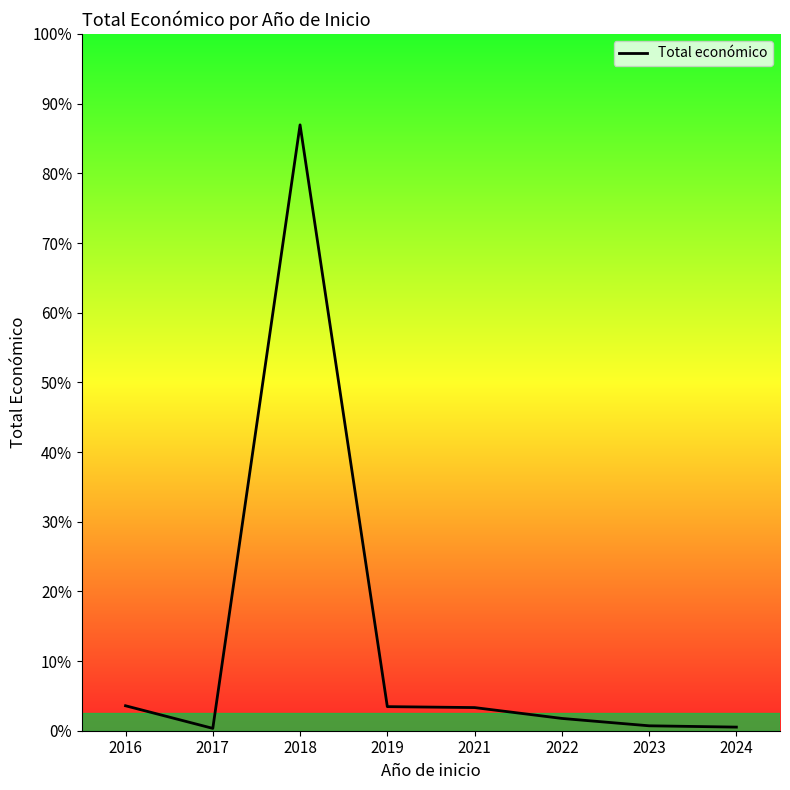

Rank the categories by value from highest to lowest.

2018, 2016, 2019, 2021, 2022, 2023, 2024, 2017